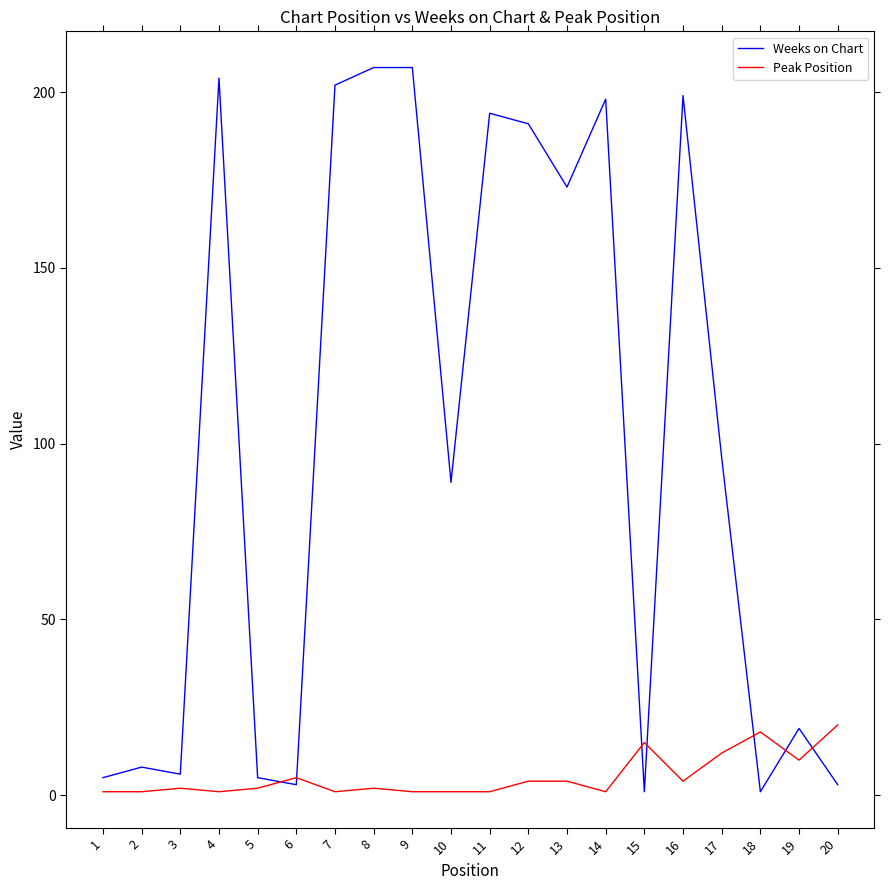

Count the number of data series in this chart.

2